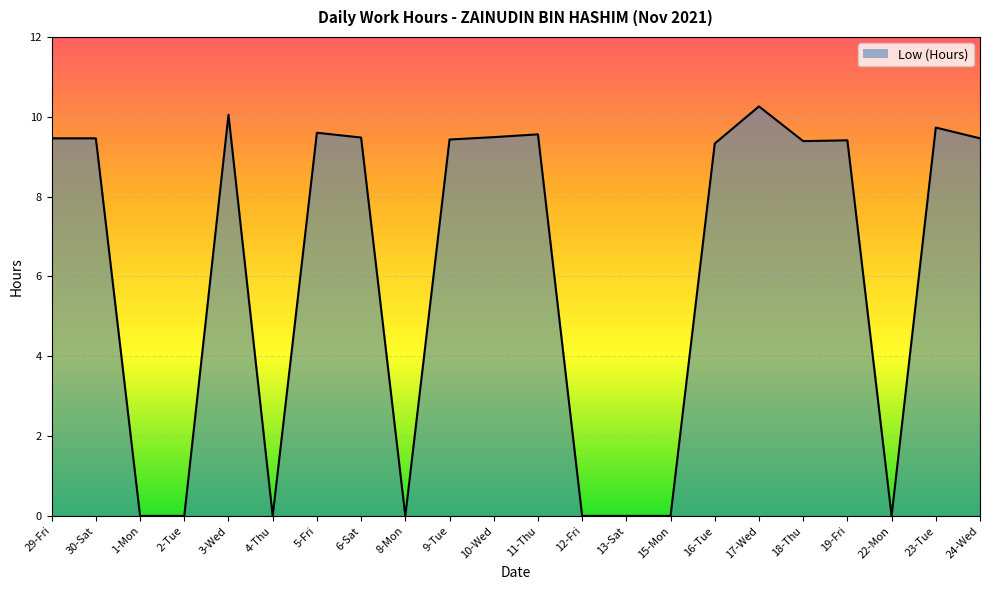

What is the average value?

6.1